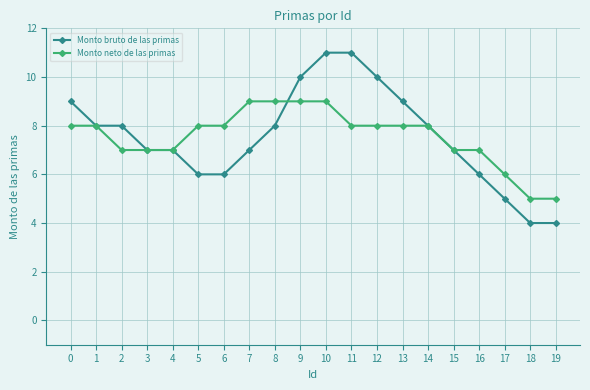

Count the number of data series in this chart.

2